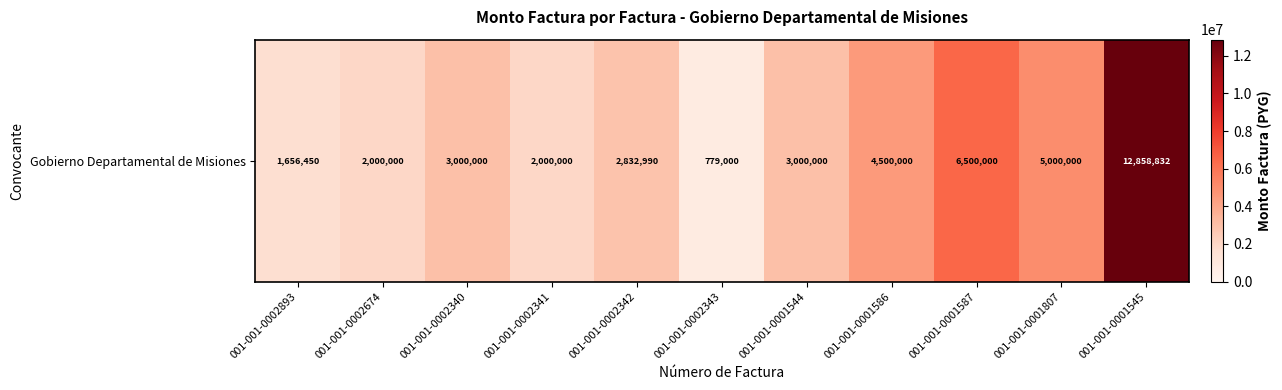

What value does the data have at 001-001-0002340?

3000000